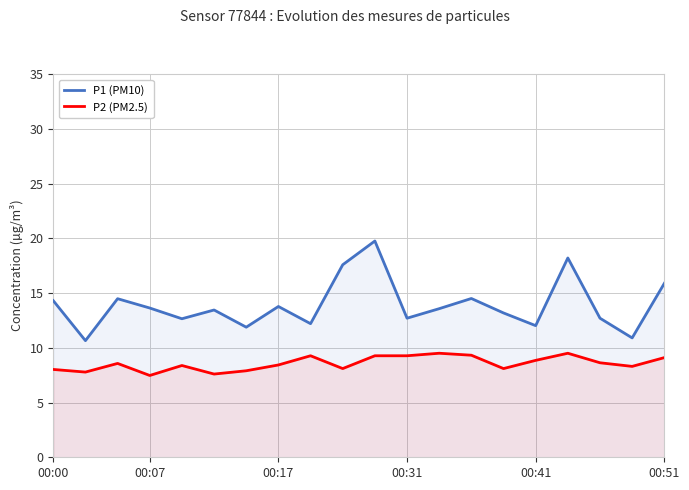

Count the number of data series in this chart.

2